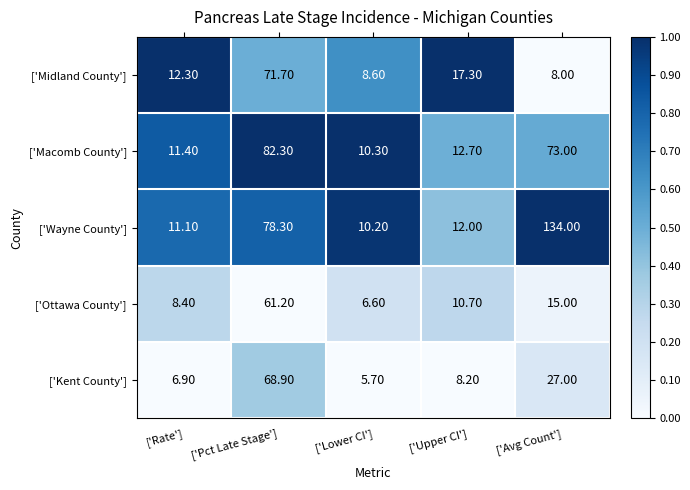

At which label does ['Macomb County'] reach its peak?

['Pct Late Stage']